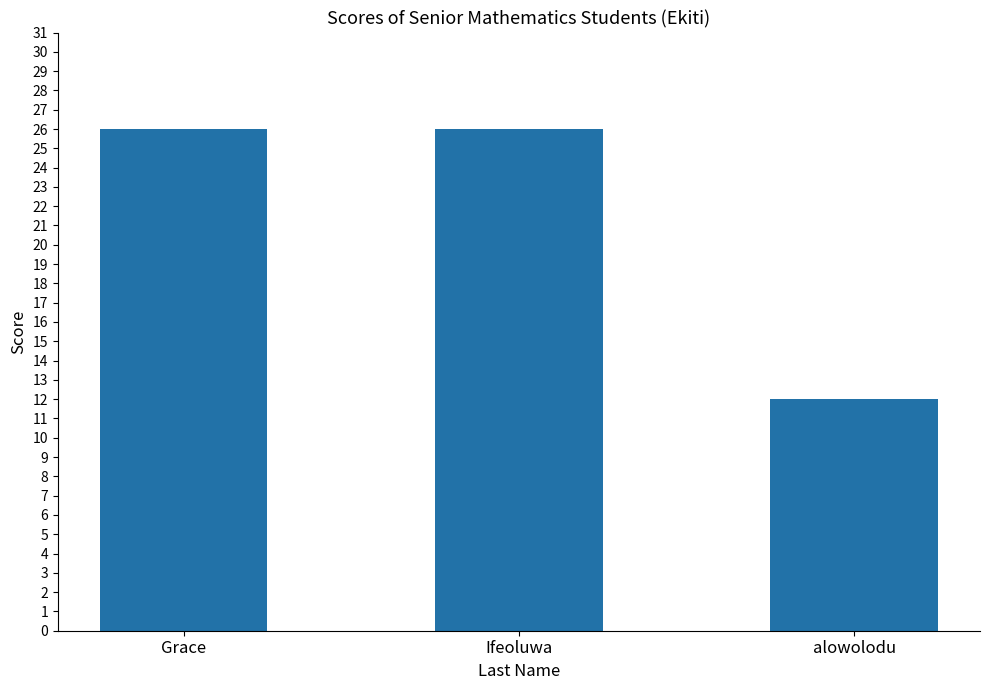

What is the smallest value displayed?

12